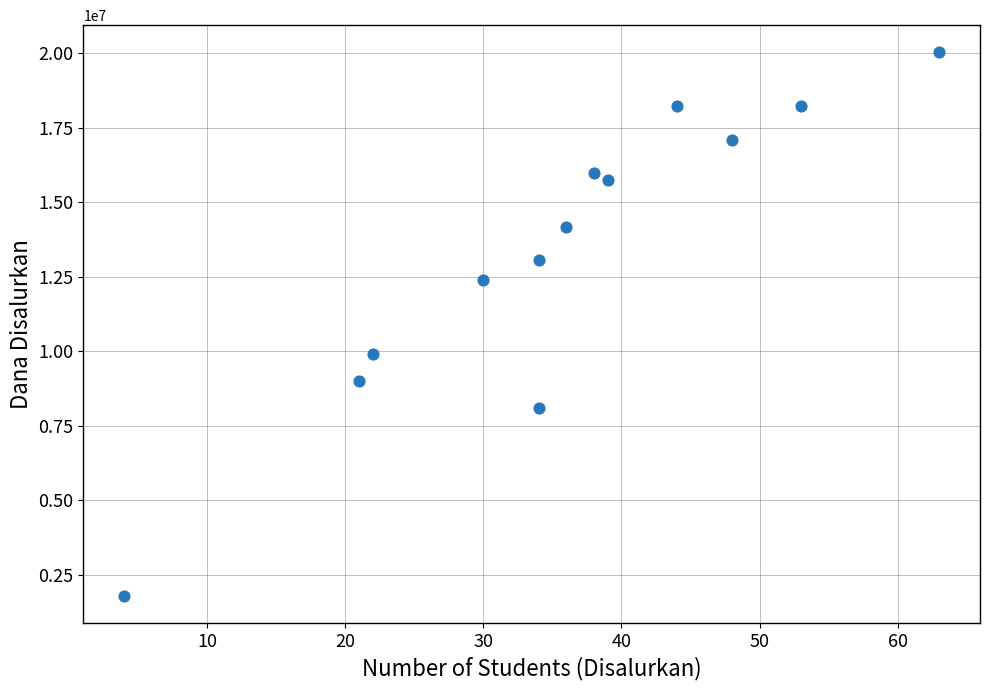

What is the range of X values (max minus min)?

59